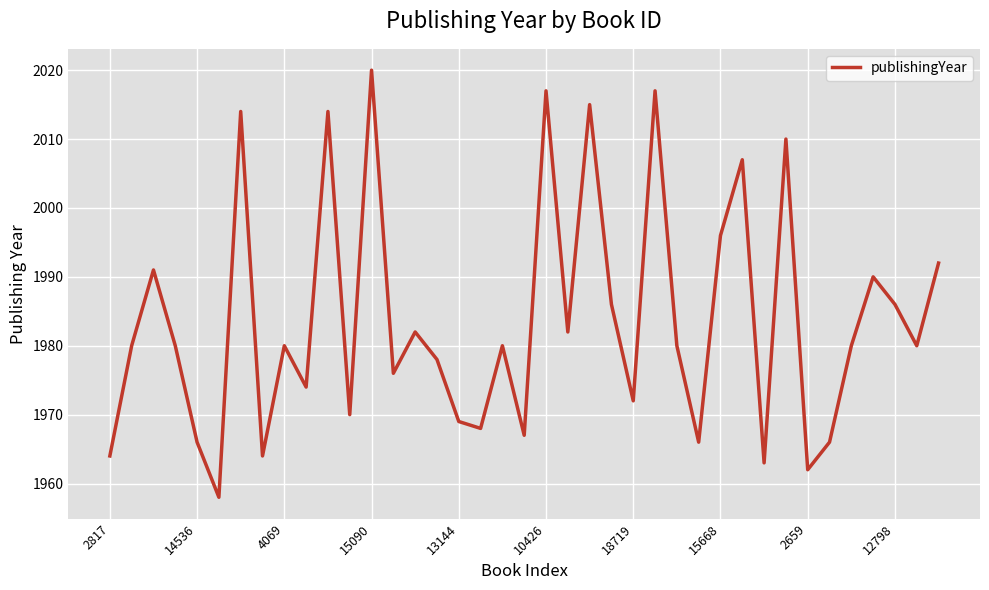

What is the difference between the maximum and minimum values?

62